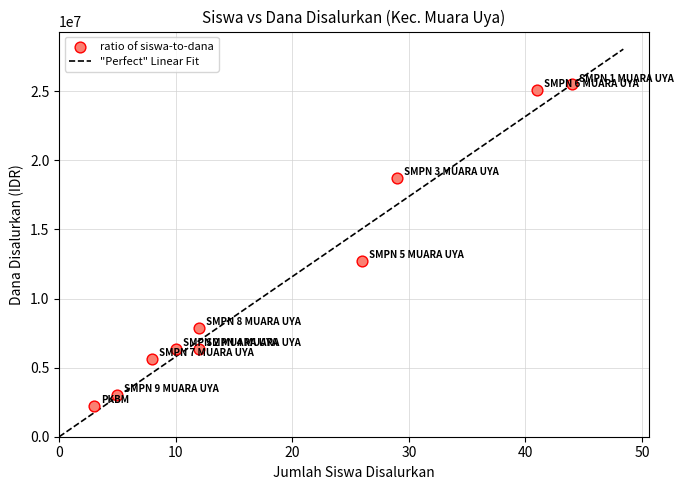

What Y value in the scatter plot is closest to 13875000?

12750000